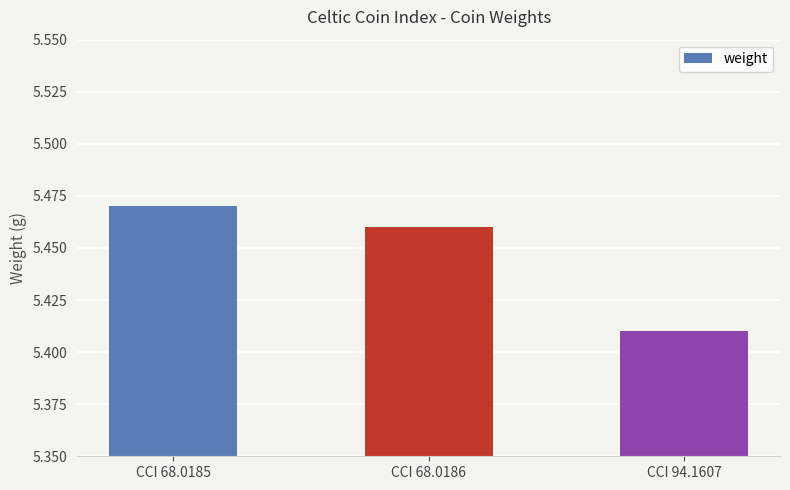

Which label corresponds to the largest value in the chart?

CCI 68.0185